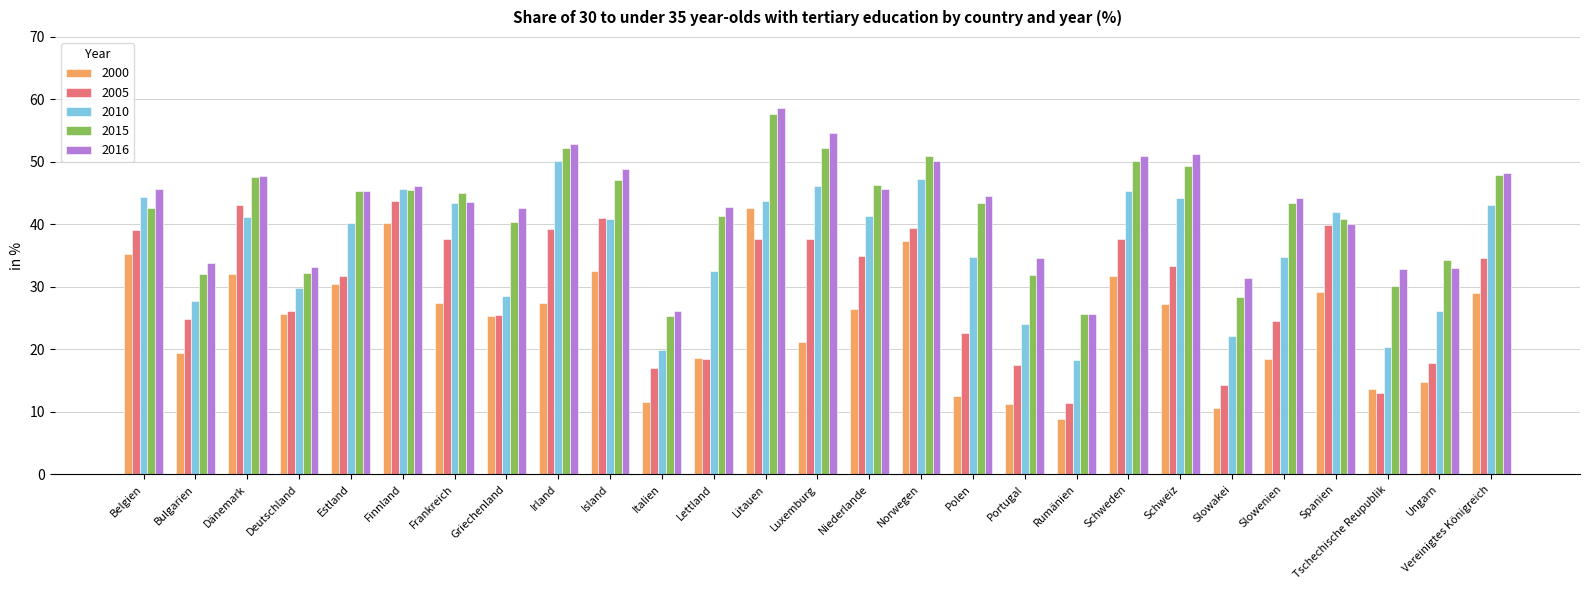

Between Irland and Italien, which series saw the biggest shift?

2010